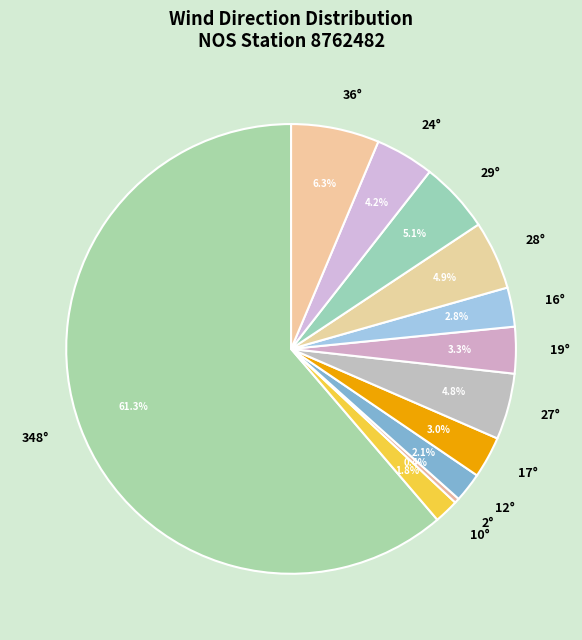

Which slice is the largest?

348°